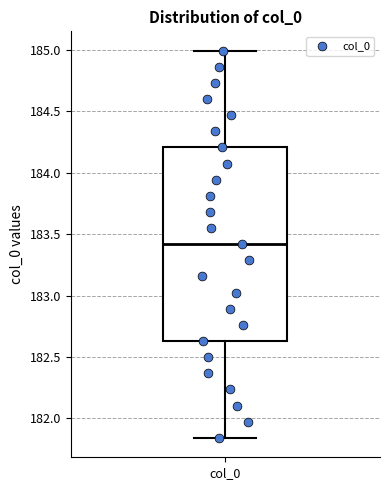

Transcribe this box plot: give where the median line is, the range the box spans, and where the two whiskers end, as read against the y-axis. The values are not printed on the chart, so give them approximately, as read against the axis.

median 183.40, box 182.65 to 184.20, whiskers 181.85 to 185.00